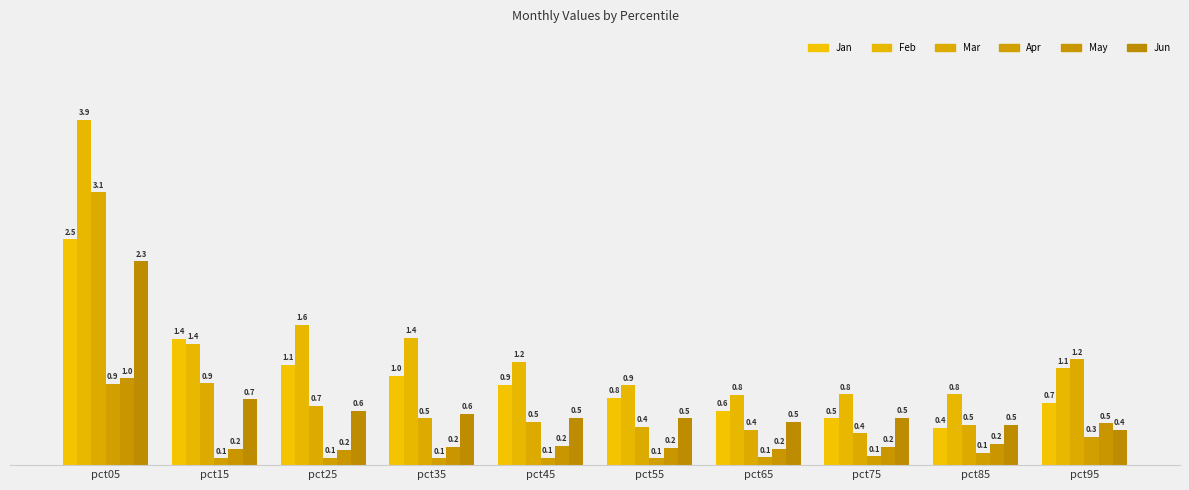

Rank the series by their maximum value, from highest to lowest.

Feb, Mar, Jan, Jun, May, Apr